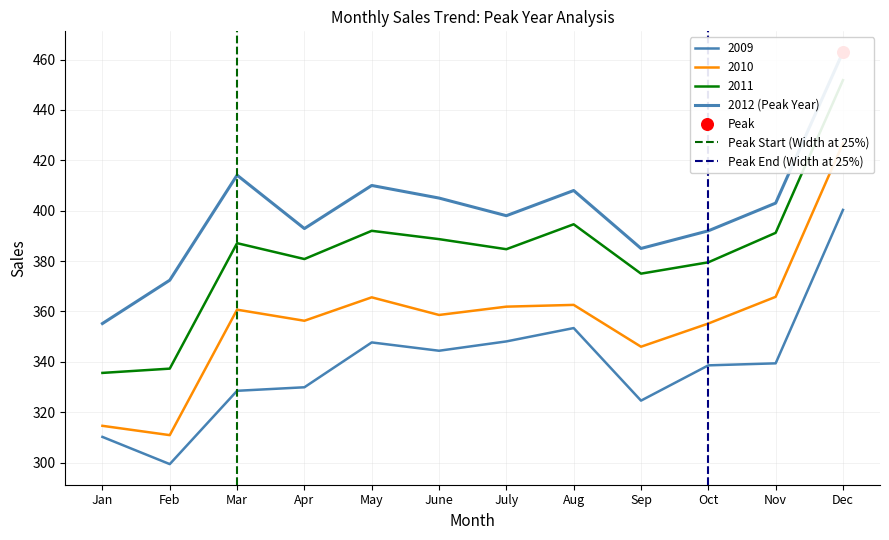

Is the value of 2011 at May greater than the value of 2012 at Jan?

Yes